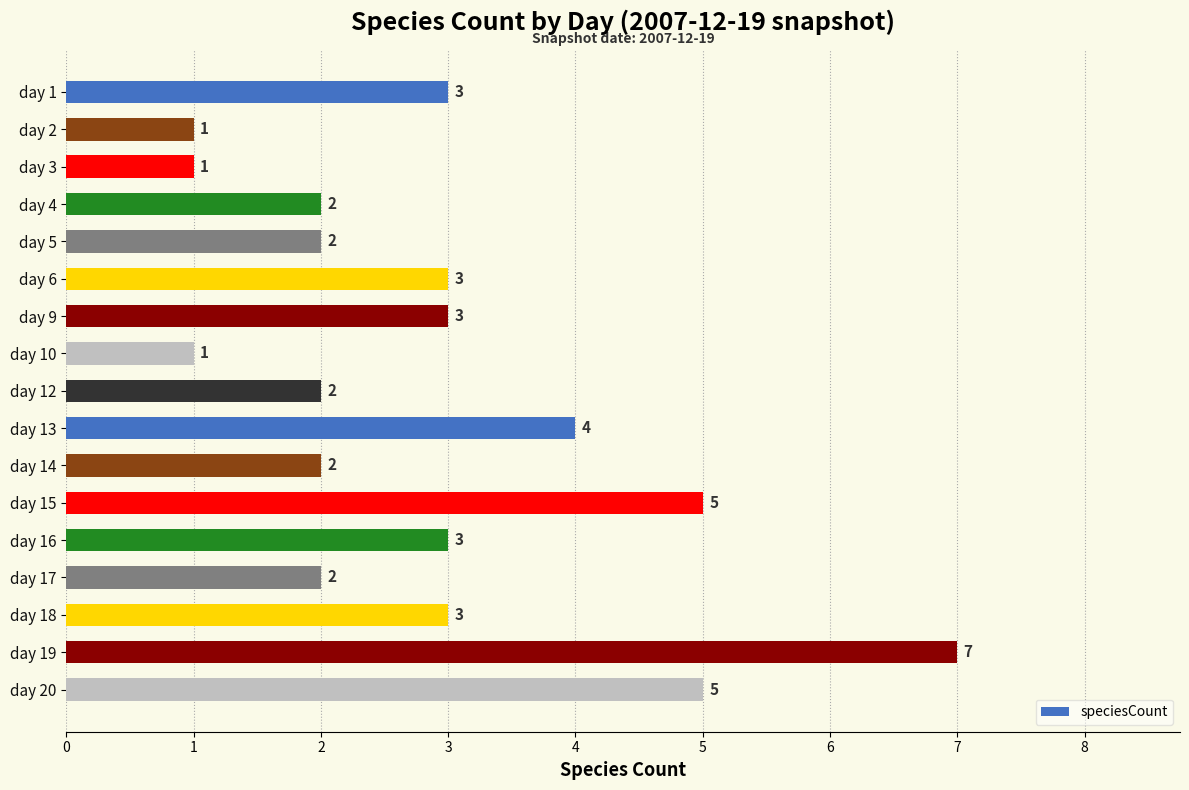

The chart shows a value of 2 at day 12. True or false?

True